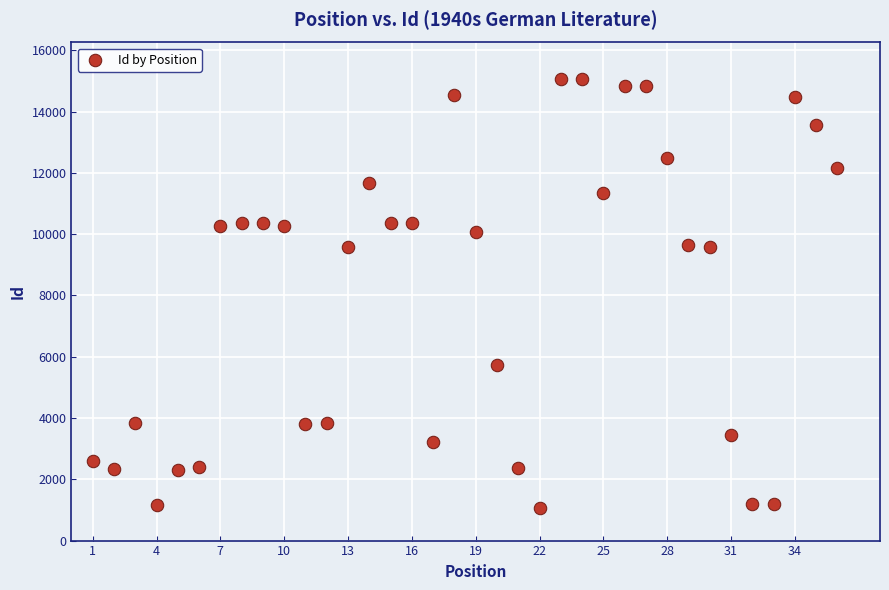

What is the range of Y values (max minus min)?

13980